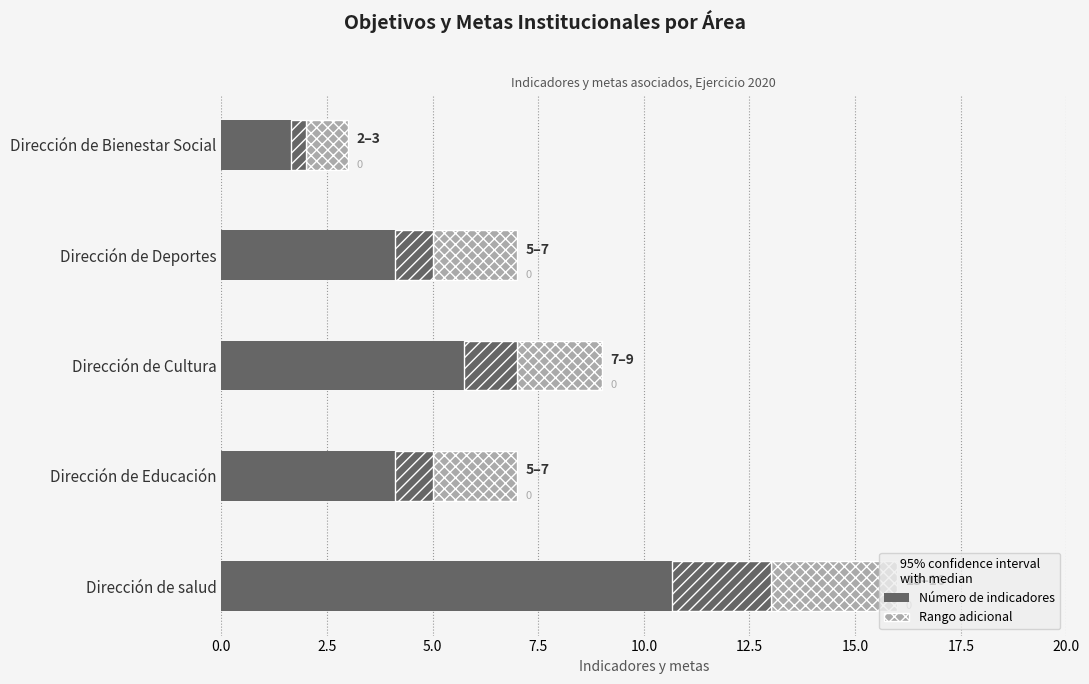

What are all the series names shown in the legend?

Número de indicadores, Rango adicional